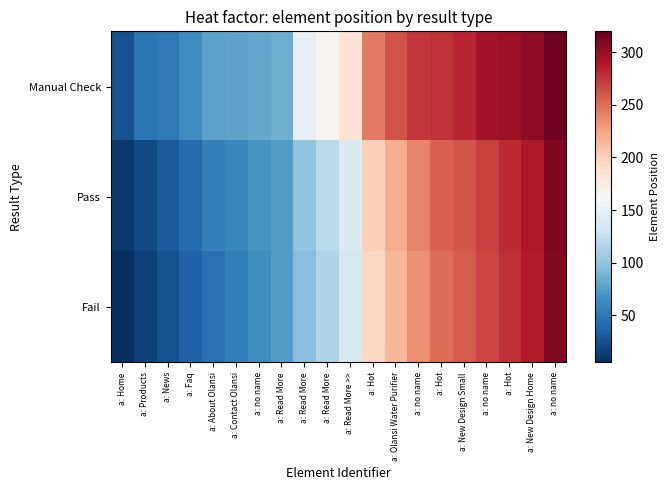

Reading left to right, extract all data points from this chart.

Manual Check: a: Home=25	a: Products=48	a: News=50	a: Faq=65	a: About Olansi=78	a: Contact Olansi=80	a: no name=82	a: Read More=85	a: Read More=150	a: Read More=167	a: Read More >>=184	a: Hot=244	a: Olansi Water Purifier=262	a: no name=274	a: Hot=276	a: New Design Small=283	a: no name=295	a: Hot=297	a: New Design Home=304	a: no name=316
Pass: a: Home=10	a: Products=20	a: News=30	a: Faq=40	a: About Olansi=55	a: Contact Olansi=60	a: no name=70	a: Read More=75	a: Read More=100	a: Read More=120	a: Read More >>=140	a: Hot=200	a: Olansi Water Purifier=220	a: no name=240	a: Hot=255	a: New Design Small=260	a: no name=270	a: Hot=280	a: New Design Home=290	a: no name=310
Fail: a: Home=5	a: Products=15	a: News=25	a: Faq=35	a: About Olansi=45	a: Contact Olansi=55	a: no name=65	a: Read More=75	a: Read More=95	a: Read More=115	a: Read More >>=135	a: Hot=195	a: Olansi Water Purifier=215	a: no name=235	a: Hot=250	a: New Design Small=258	a: no name=268	a: Hot=278	a: New Design Home=288	a: no name=308